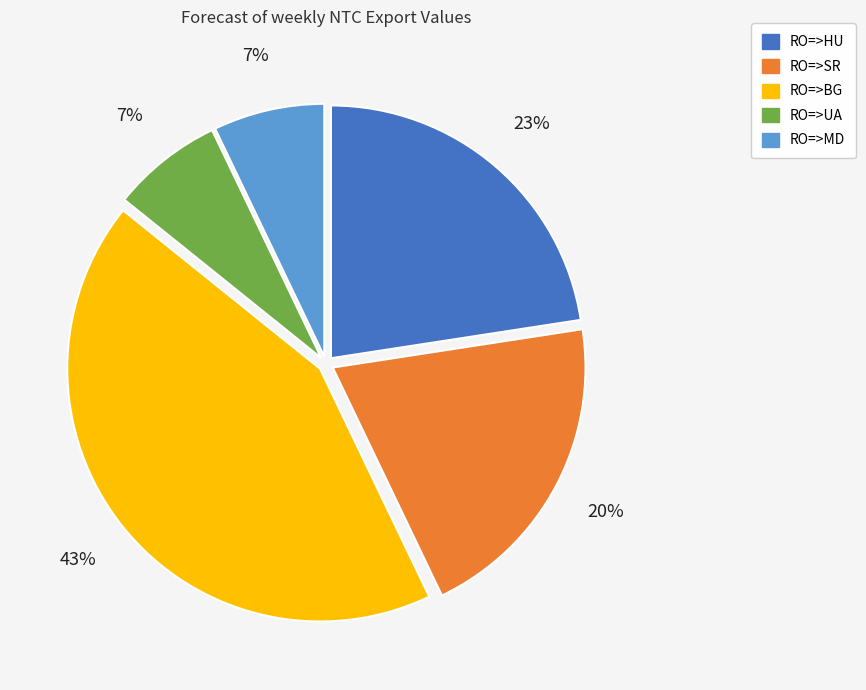

To the nearest percent, what is the combined percentage of RO=>MD and RO=>BG?

50%